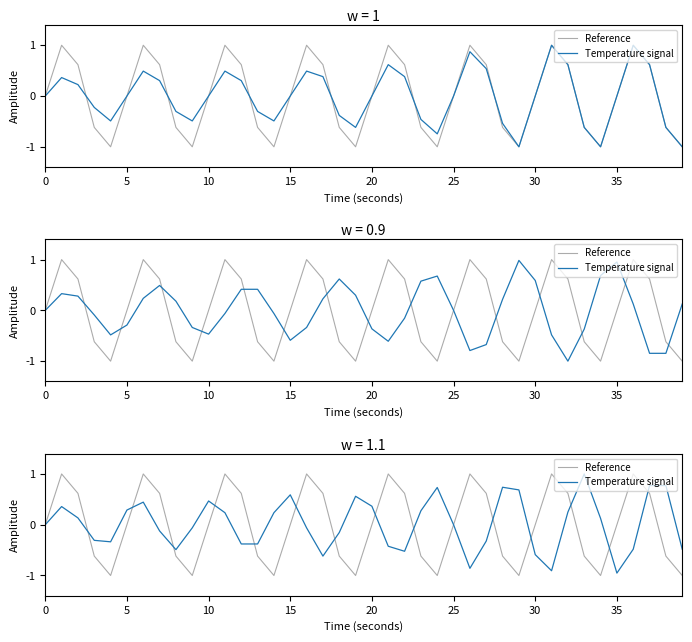

What is the label of the 23rd point from the right?

17